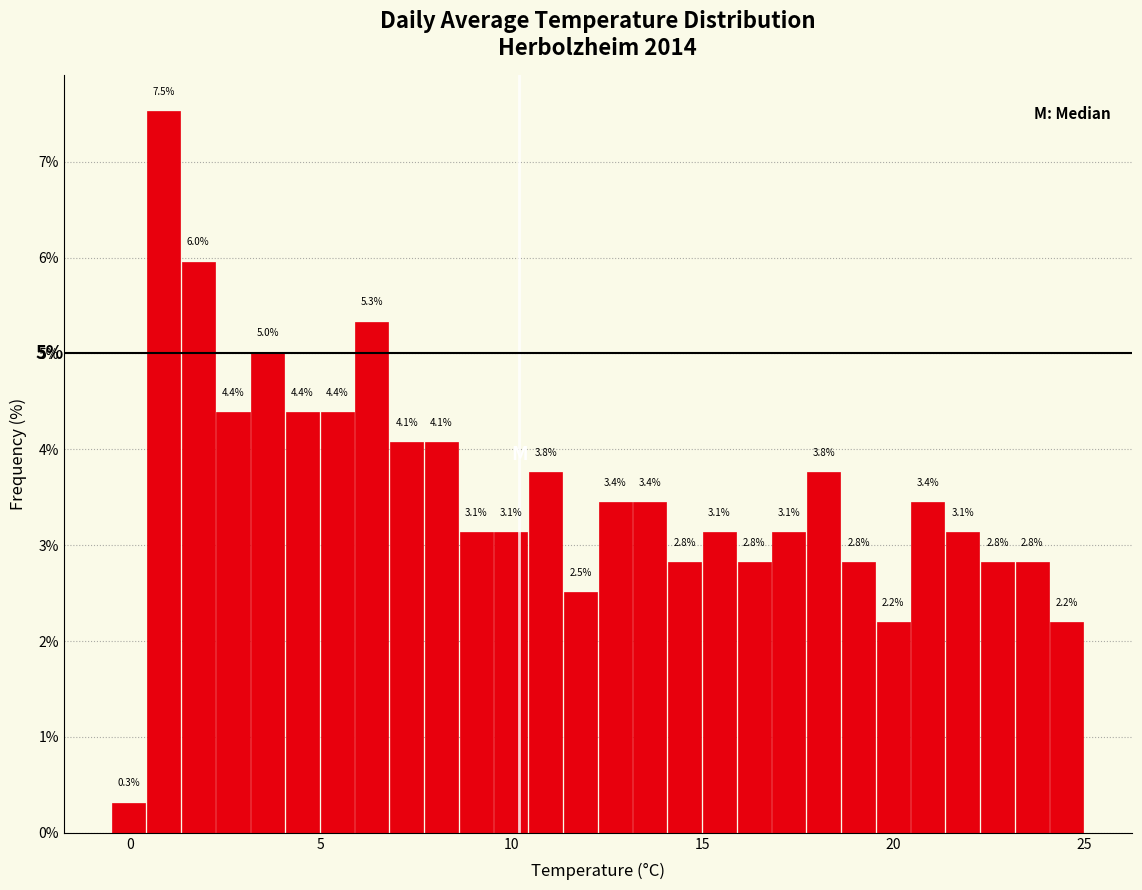

Around what value on the x-axis is the tallest bar? Give the approximate position of its centre, as read against the axis.

1.0